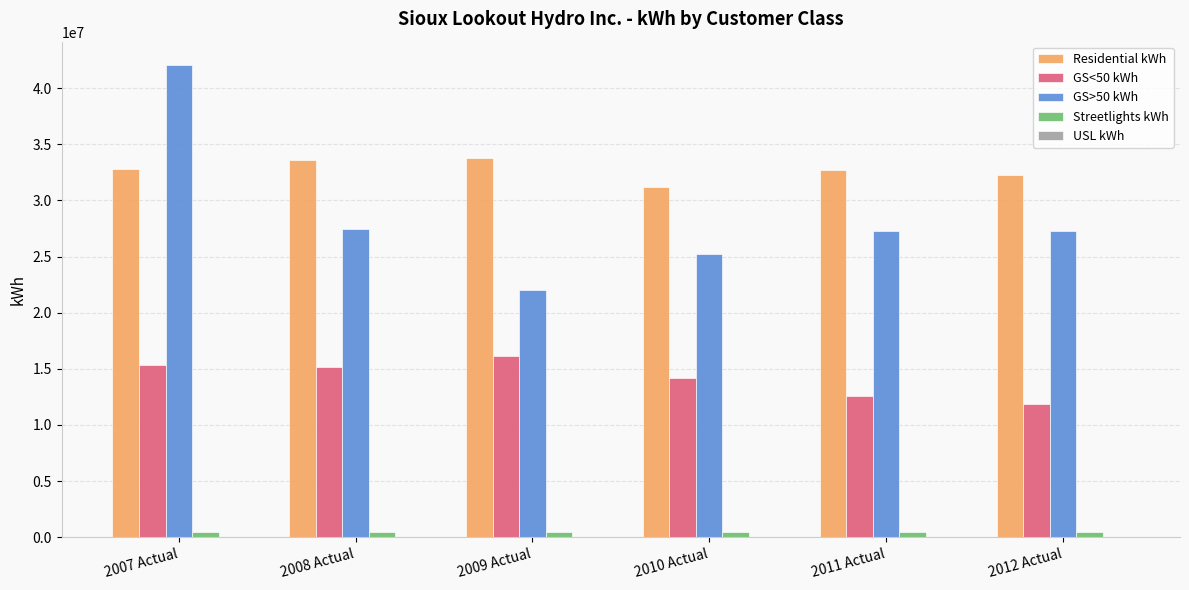

What is the sum of all Residential kWh values?

196308958.9